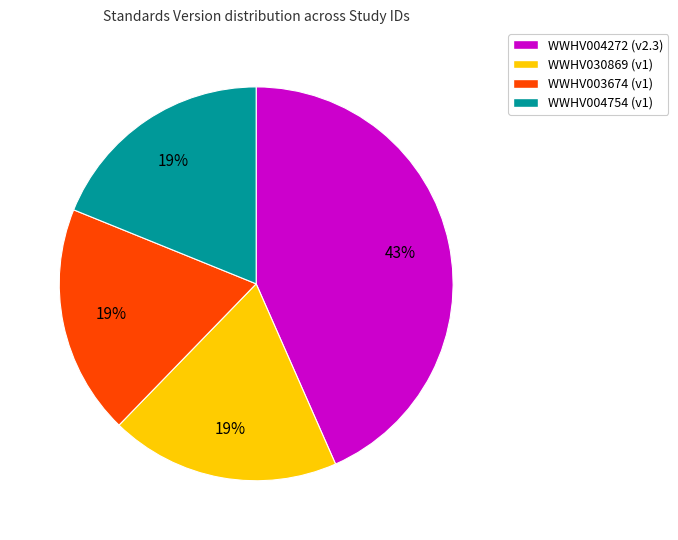

True or false: WWHV030869 accounts for 8% of the total.

False